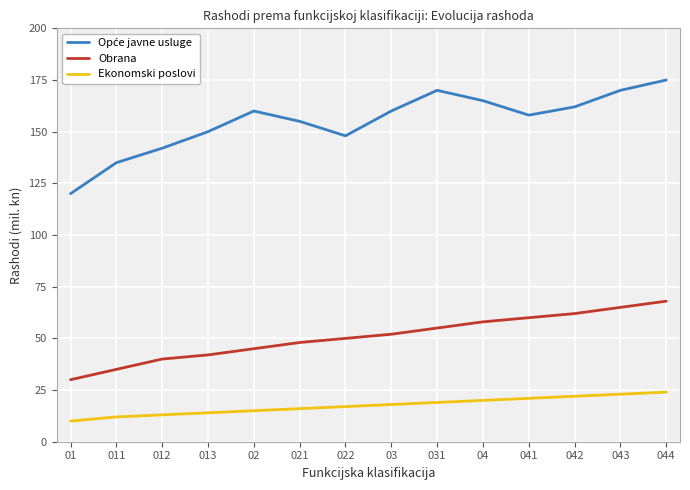

What is the total value across all series at 04?

243